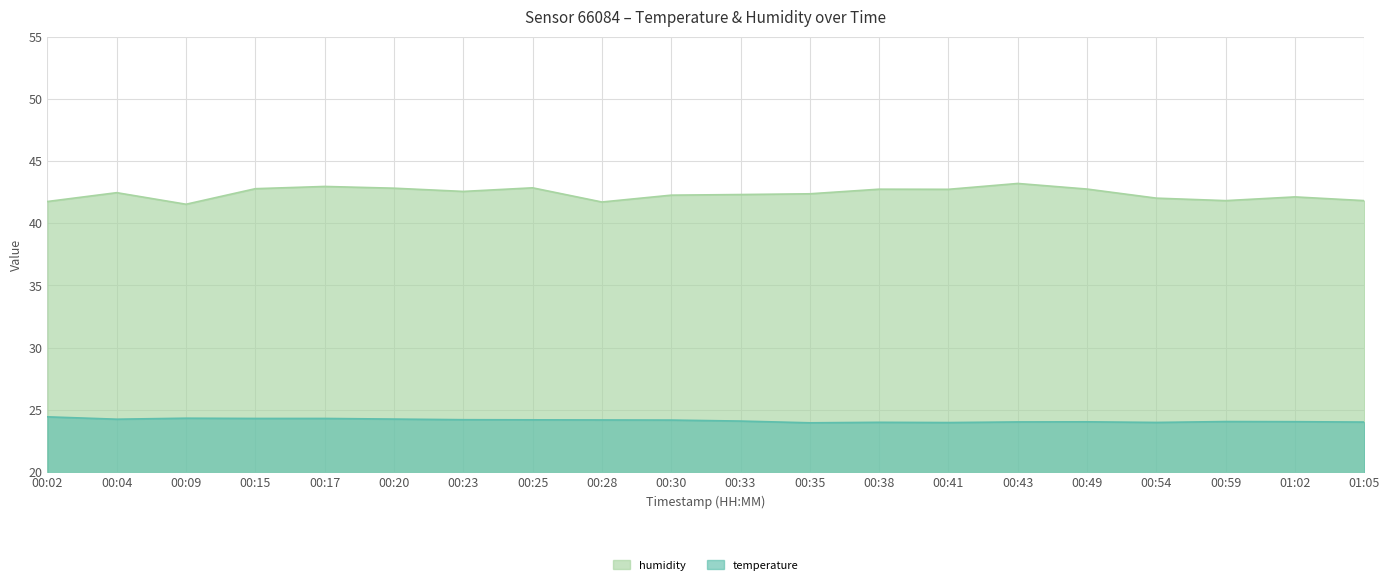

At which label does humidity first exceed 42?

00:04